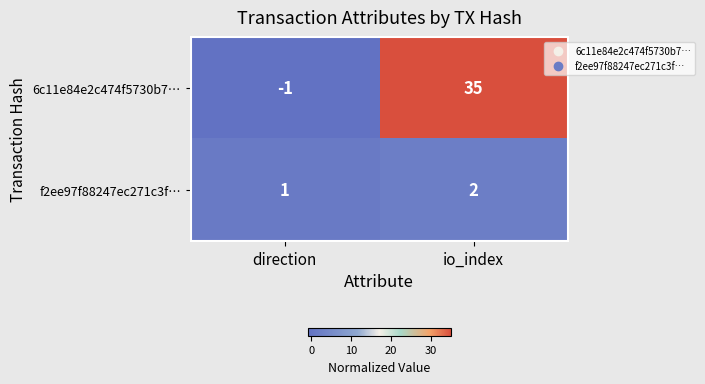

Reading left to right, extract all data points from this chart.

6c11e84e2c474f5730b7…: direction=-1	io_index=35
f2ee97f88247ec271c3f…: direction=1	io_index=2